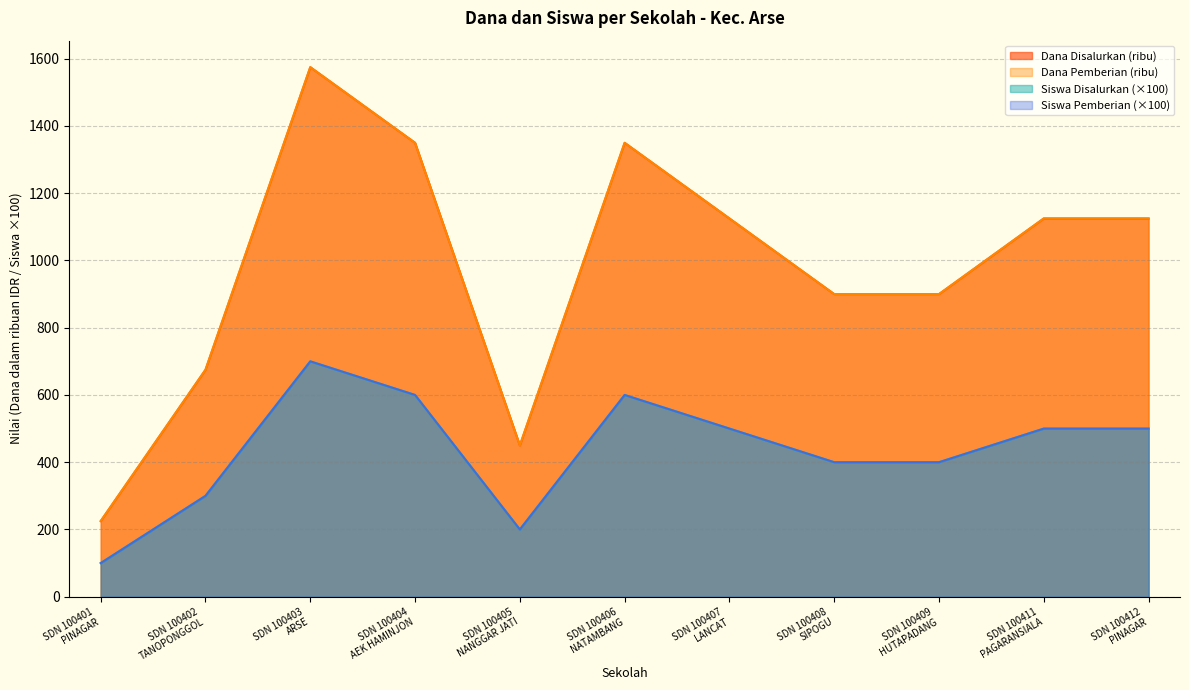

How many data points in Dana Pemberian are less than 1125?

5